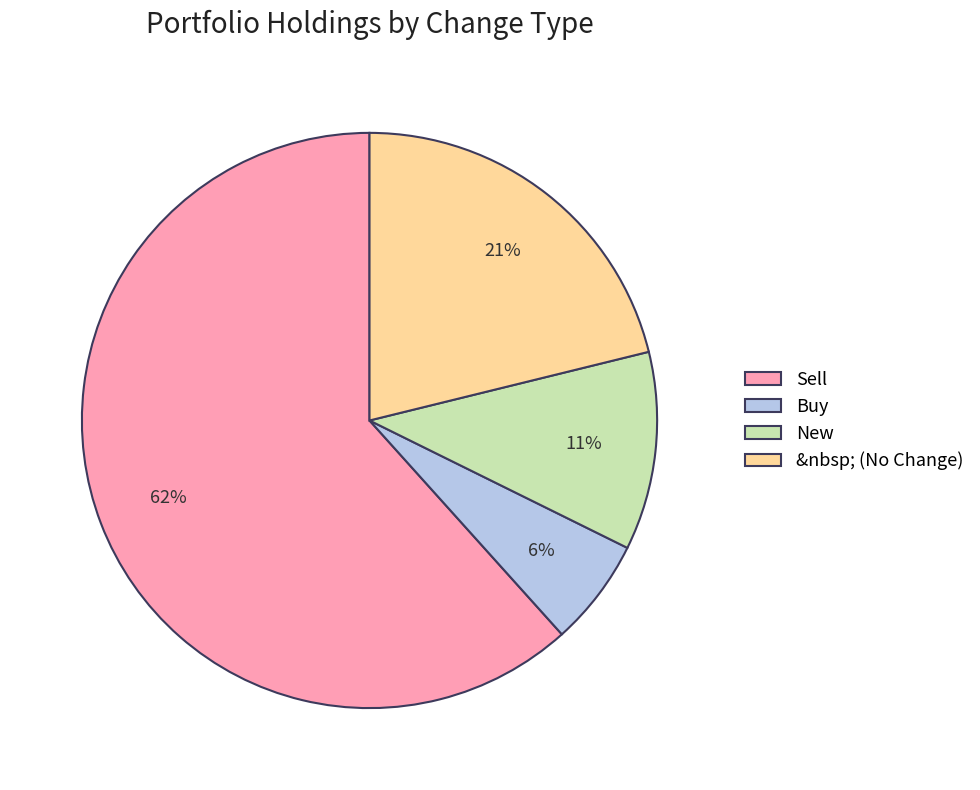

Do &nbsp; (No Change) and Buy together represent more than half of the pie?

No